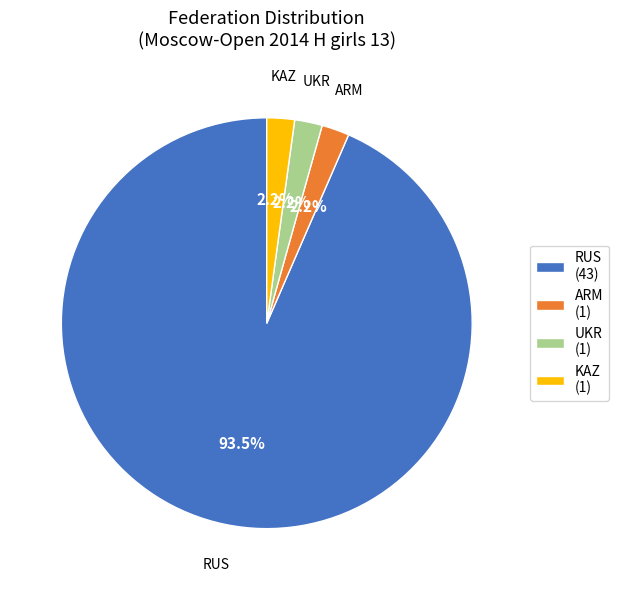

Does any single category account for the majority?

Yes